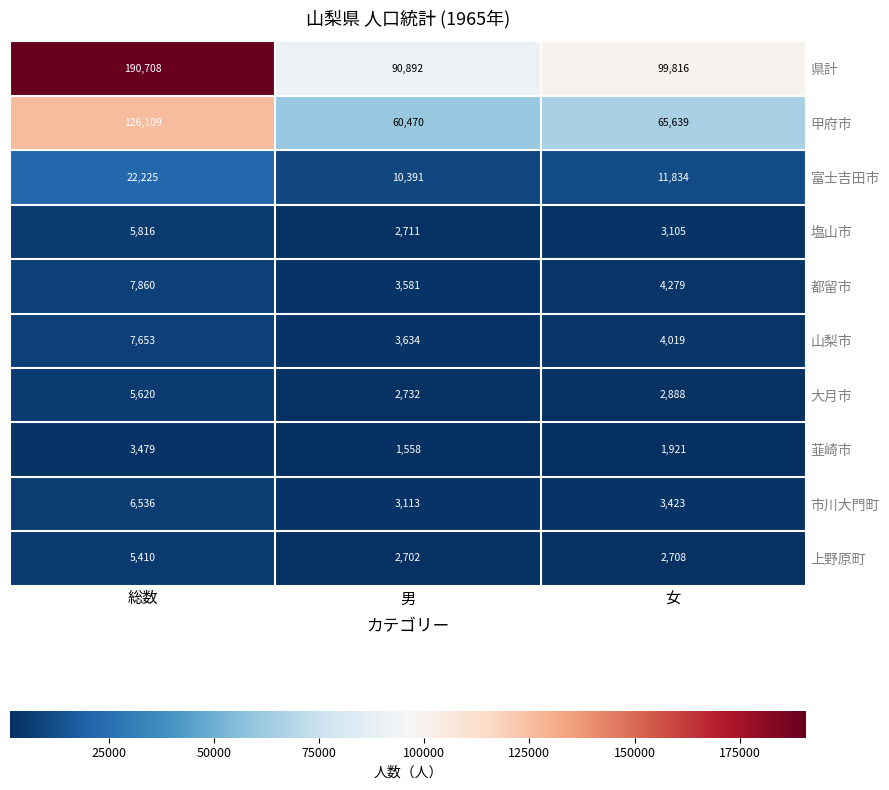

At 男, list the series in order from smallest to largest.

韮崎市, 上野原町, 塩山市, 大月市, 市川大門町, 都留市, 山梨市, 富士吉田市, 甲府市, 県計